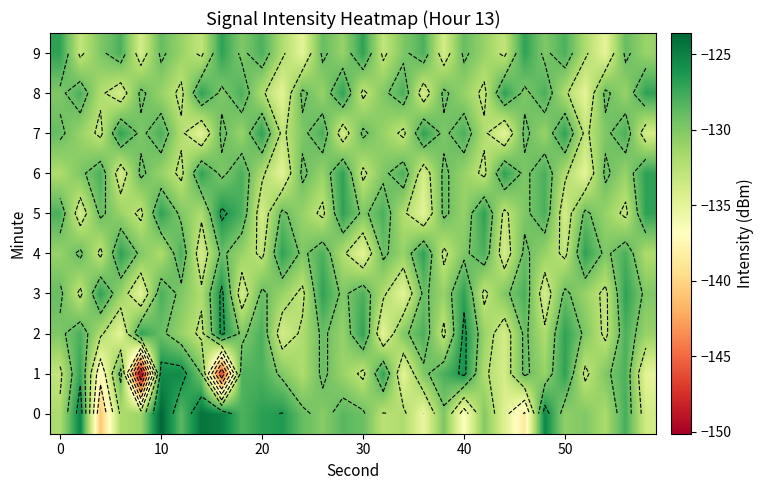

What is the difference between the second highest and second lowest values in the 9 series?

8.0